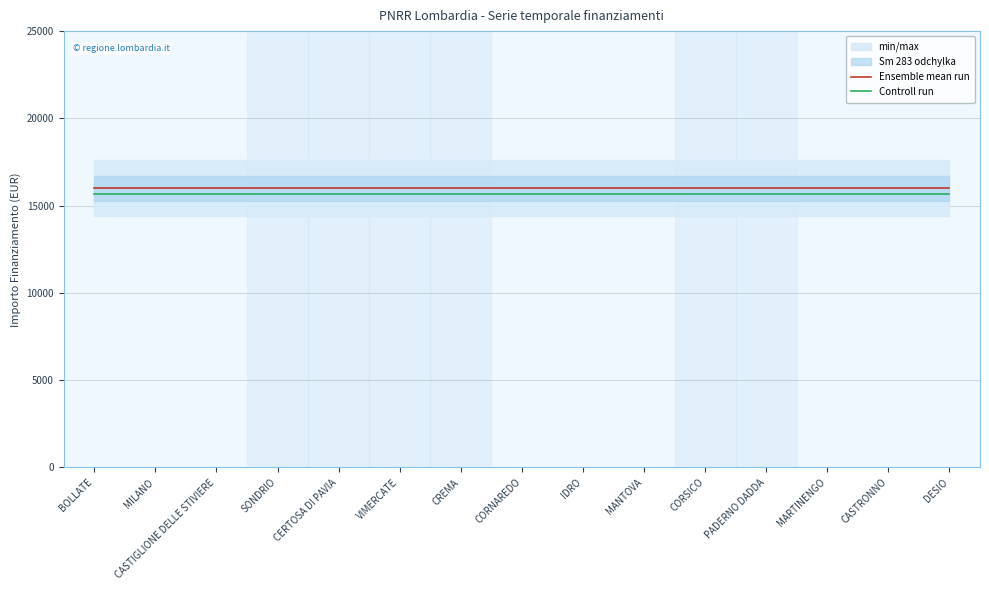

What is the minimum value for Controll run?

15680